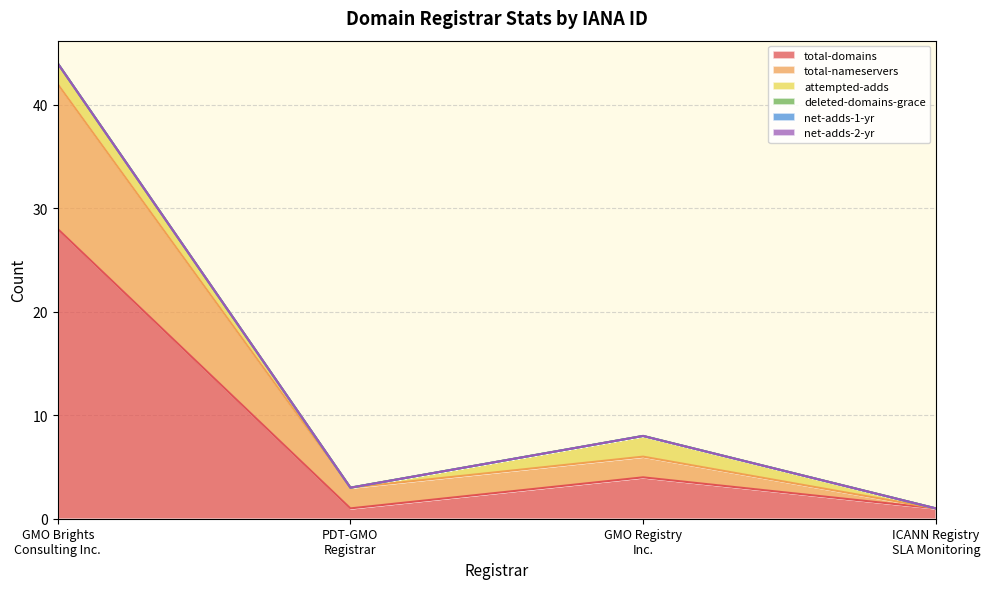

Reading right to left, extract all data points from this chart.

total-domains: ICANN Registry
SLA Monitoring=1	GMO Registry
Inc.=4	PDT-GMO
Registrar=1	GMO Brights
Consulting Inc.=28
total-nameservers: ICANN Registry
SLA Monitoring=0	GMO Registry
Inc.=2	PDT-GMO
Registrar=2	GMO Brights
Consulting Inc.=14
attempted-adds: ICANN Registry
SLA Monitoring=0	GMO Registry
Inc.=2	PDT-GMO
Registrar=0	GMO Brights
Consulting Inc.=2
deleted-domains-grace: ICANN Registry
SLA Monitoring=0	GMO Registry
Inc.=0	PDT-GMO
Registrar=0	GMO Brights
Consulting Inc.=0
net-adds-1-yr: ICANN Registry
SLA Monitoring=0	GMO Registry
Inc.=0	PDT-GMO
Registrar=0	GMO Brights
Consulting Inc.=0
net-adds-2-yr: ICANN Registry
SLA Monitoring=0	GMO Registry
Inc.=0	PDT-GMO
Registrar=0	GMO Brights
Consulting Inc.=0